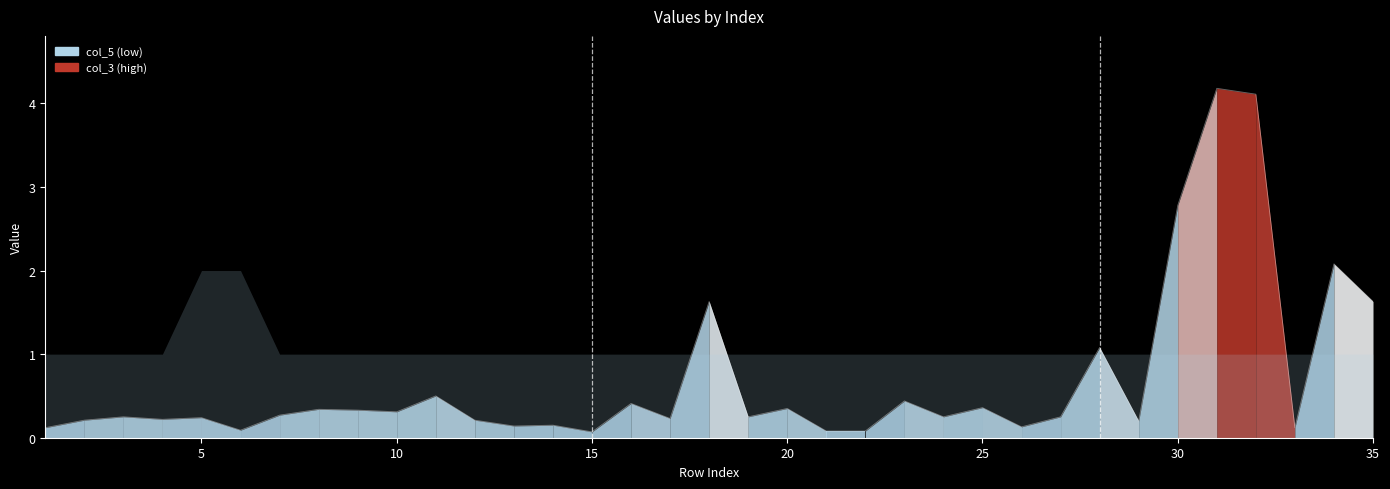

True or false: the data shows 0.5 at 10.

False